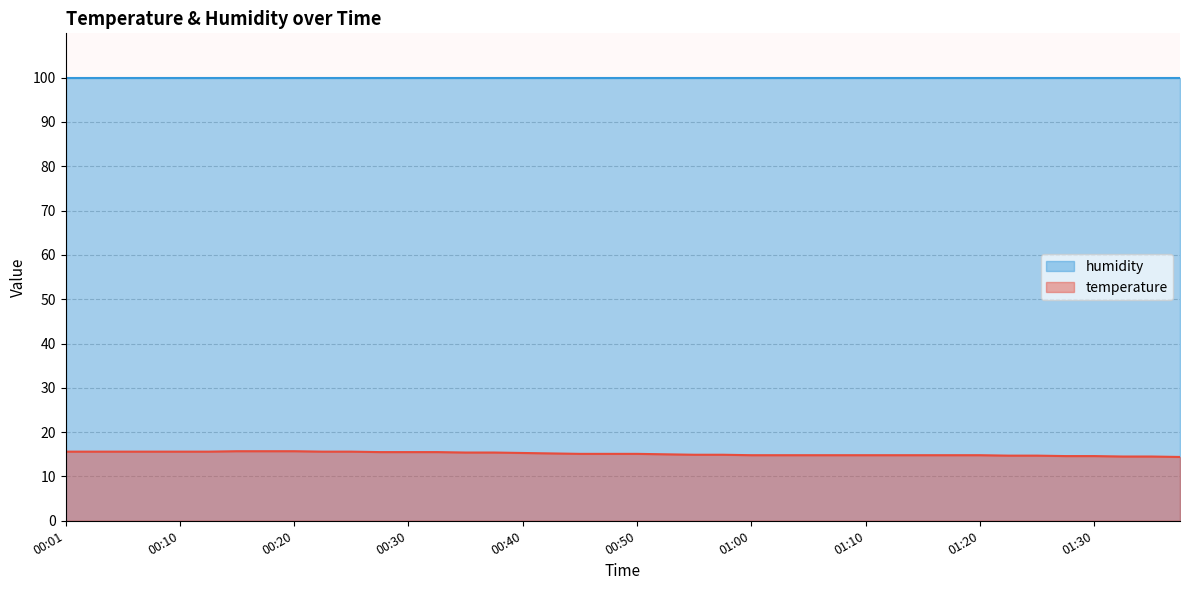

What is the ratio of the value at 01:08 to the value at 00:40?

1.0